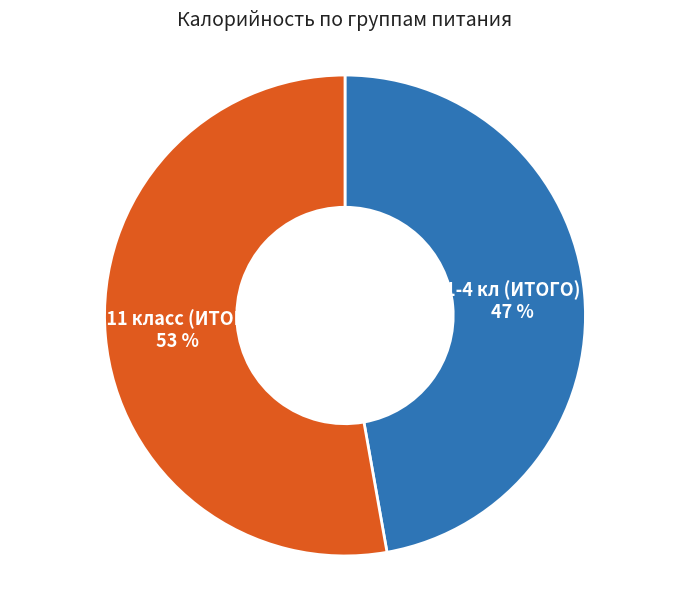

To the nearest percent, what is the difference between the largest and smallest slice percentages?

6%